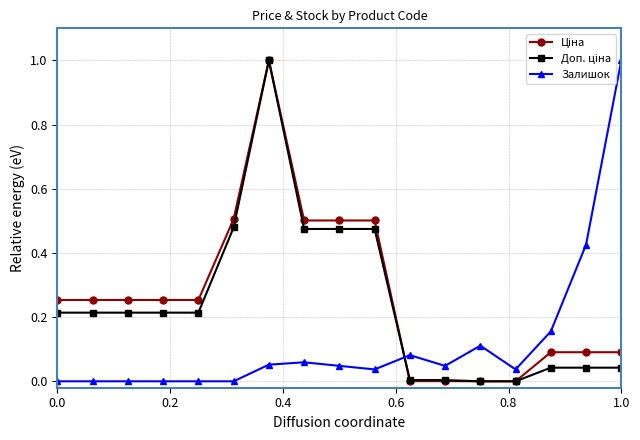

Count the number of data series in this chart.

3